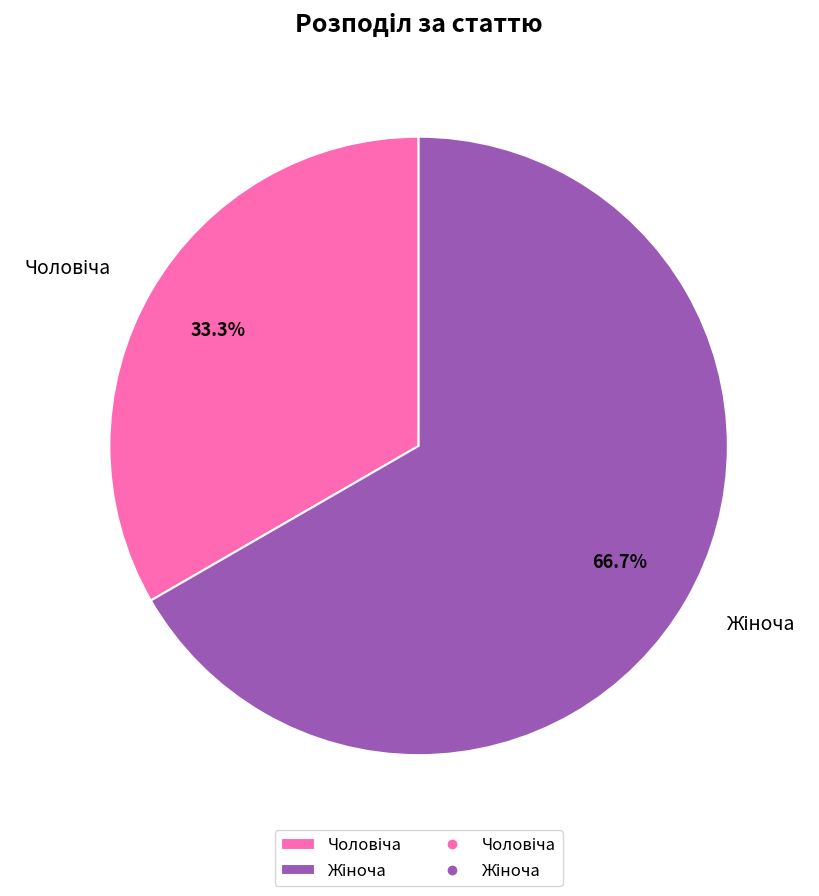

Does any single category account for the majority?

Yes